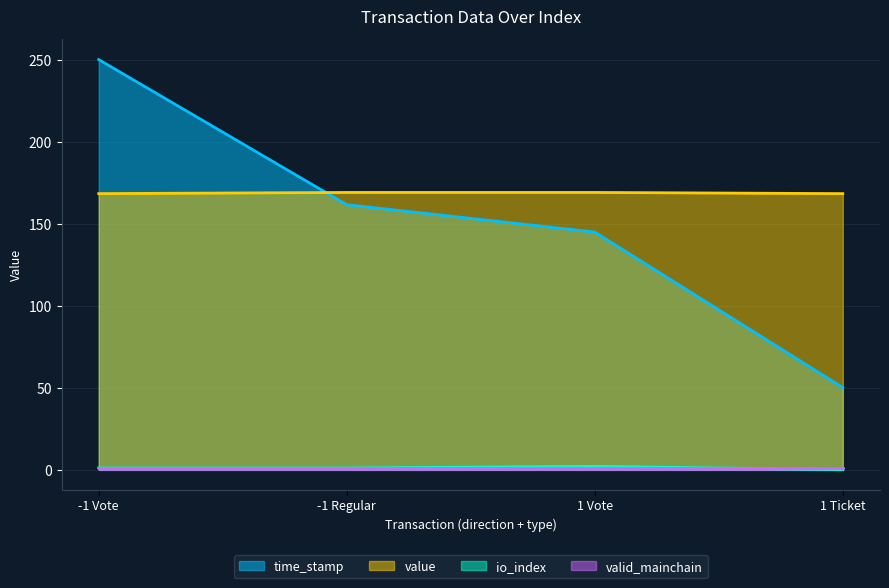

What is the label of the 2nd point from the left?

-1 Regular